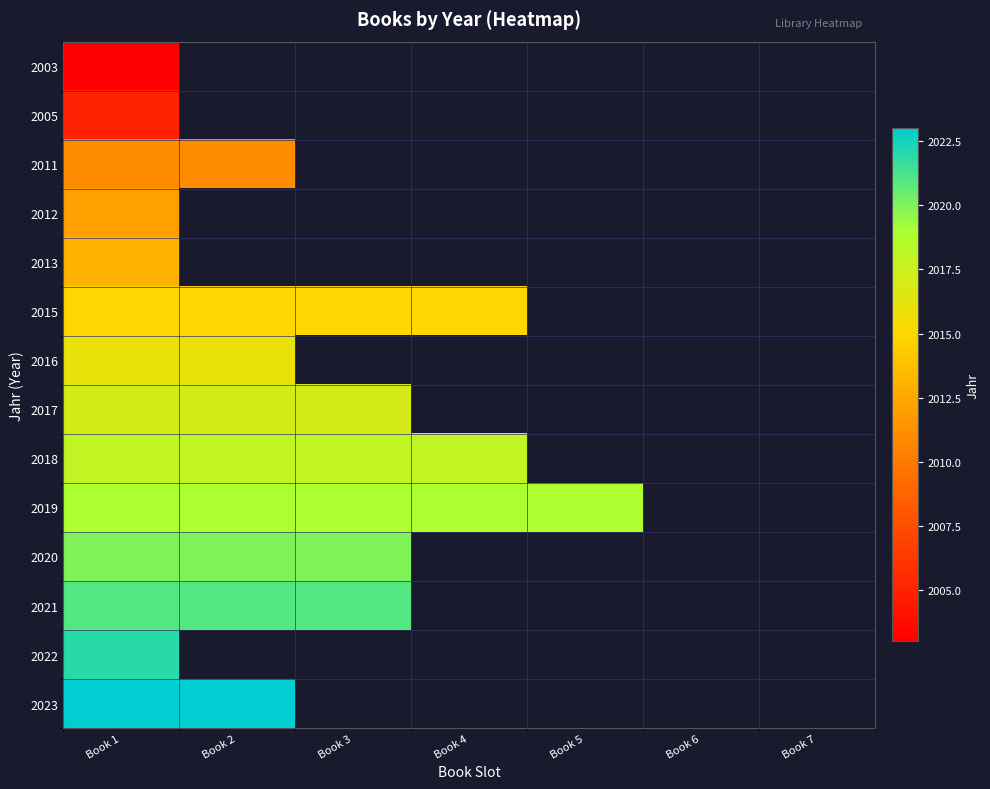

At Book 1, list the series in order from smallest to largest.

2003, 2005, 2011, 2012, 2013, 2015, 2016, 2017, 2018, 2019, 2020, 2021, 2022, 2023